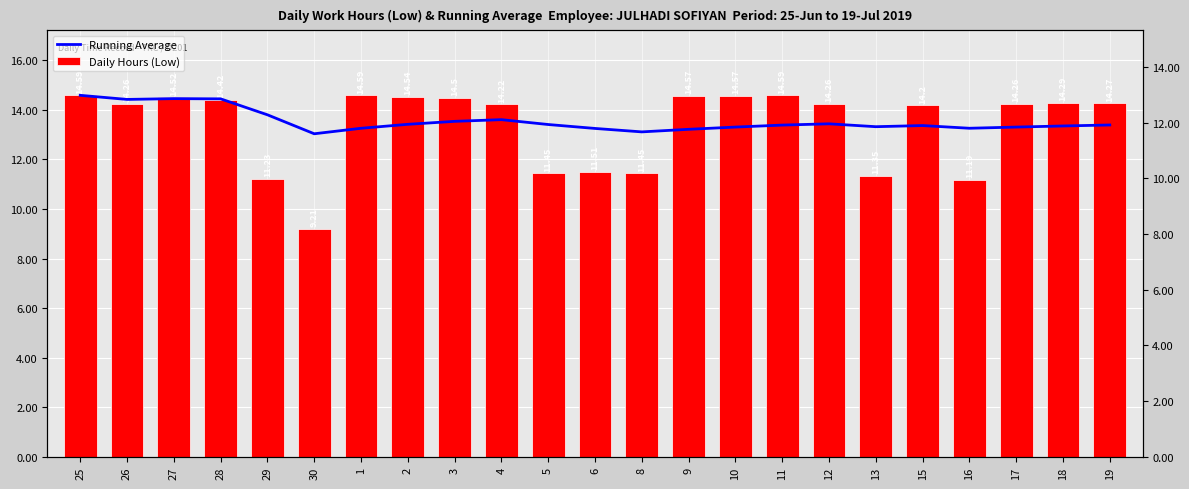

Between 25 and 9, which series saw the biggest shift?

Running Average